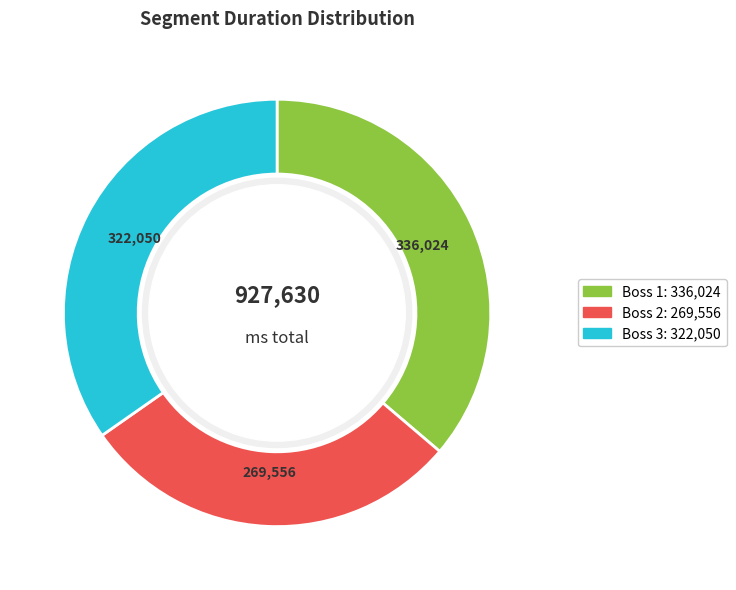

Is it true that Boss 1 is 36% of the pie?

True